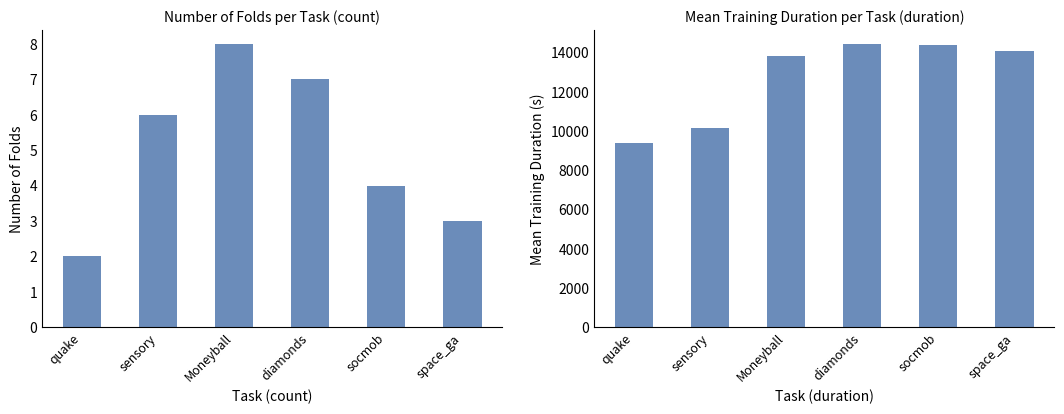

What are all the series names shown in the legend?

count of folds, mean training duration